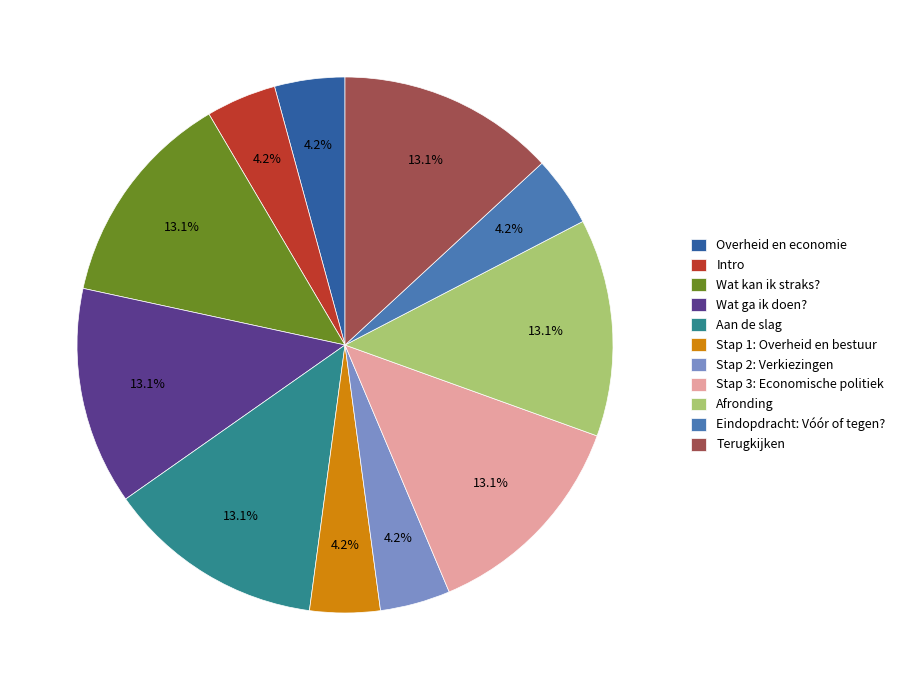

Is there any slice that represents more than half of the pie?

No